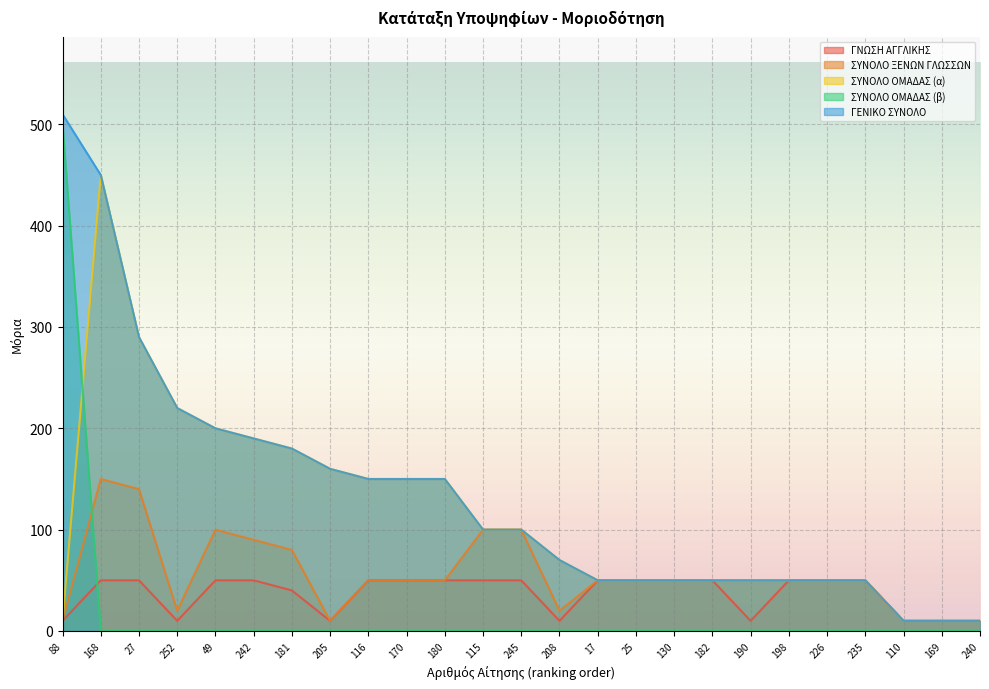

At which label does ΣΥΝΟΛΟ ΞΕΝΩΝ ΓΛΩΣΣΩΝ first exceed 50?

168